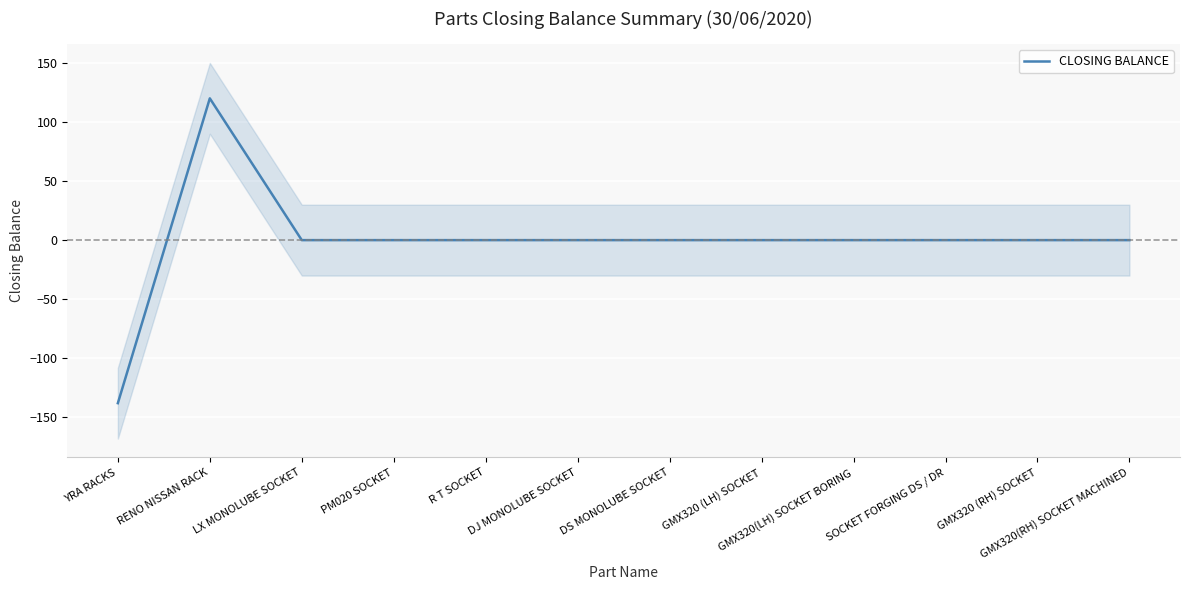

The value at GMX320 (LH) SOCKET is 0. True or false?

True